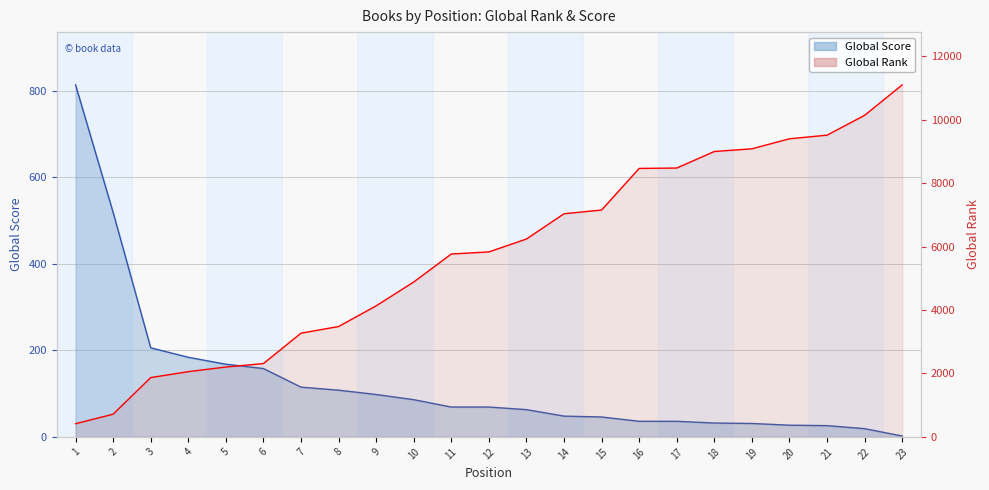

Reading left to right, list all the values displayed in this chart.

Global Score line: 1=814	2=519	3=206	4=184	5=168	6=158	7=115	8=108	9=98	10=86	11=69	12=69	13=63	14=48	15=46	16=36	17=36	18=32	19=31	20=27	21=26	22=19	23=2
Global Rank line: 1=415	2=716	3=1870	4=2057	5=2203	6=2312	7=3271	8=3480	9=4133	10=4884	11=5767	12=5833	13=6240	14=7037	15=7154	16=8466	17=8478	18=9000	19=9085	20=9401	21=9515	22=10141	23=11100